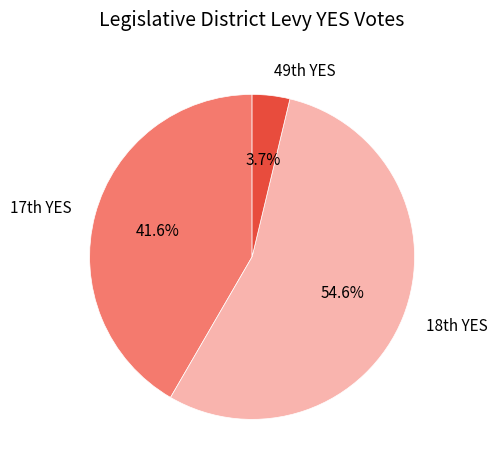

How many slices are in this pie chart?

3